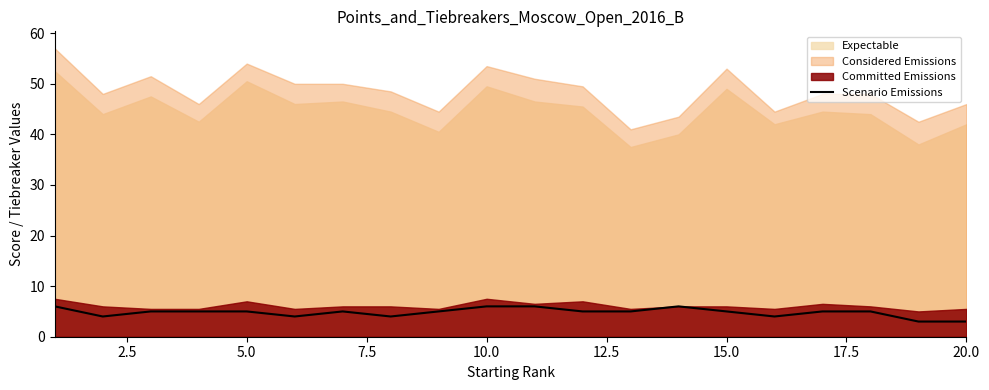

The Scenario Emissions series shows 6 at 10.0. True or false?

True